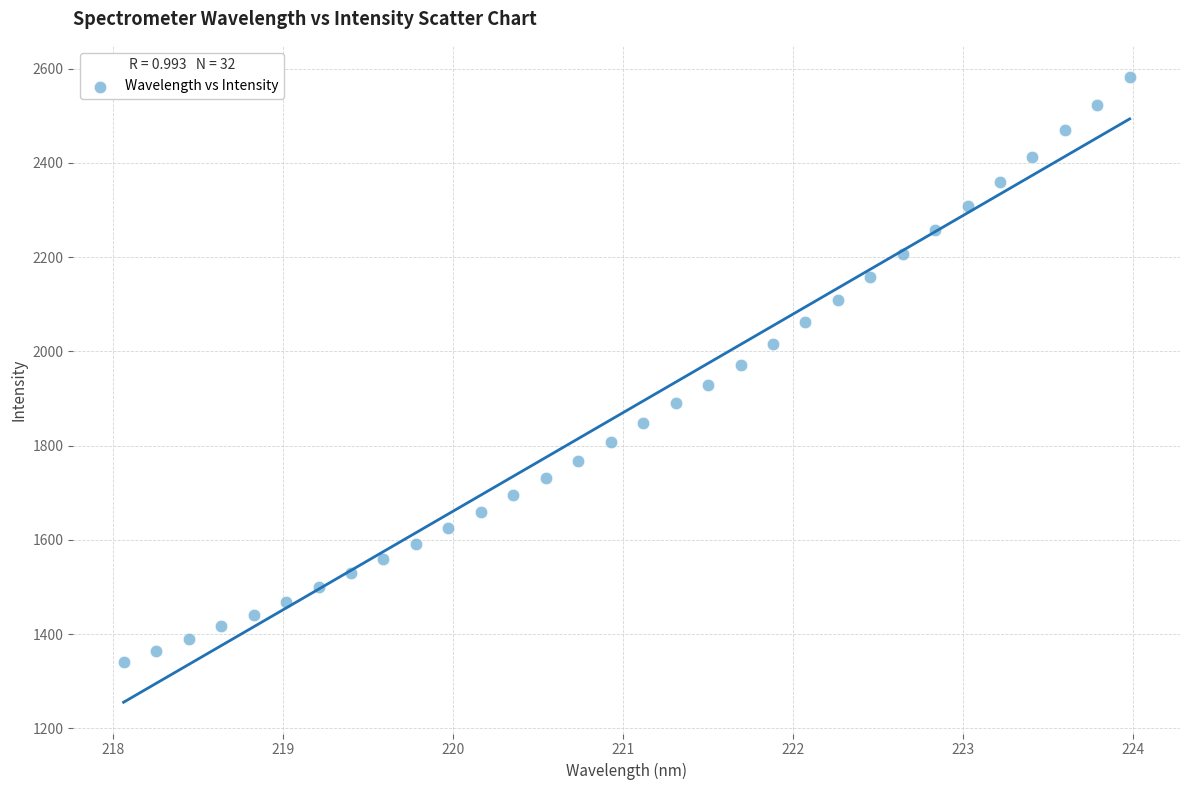

What is the range of X values (max minus min)?

5.9